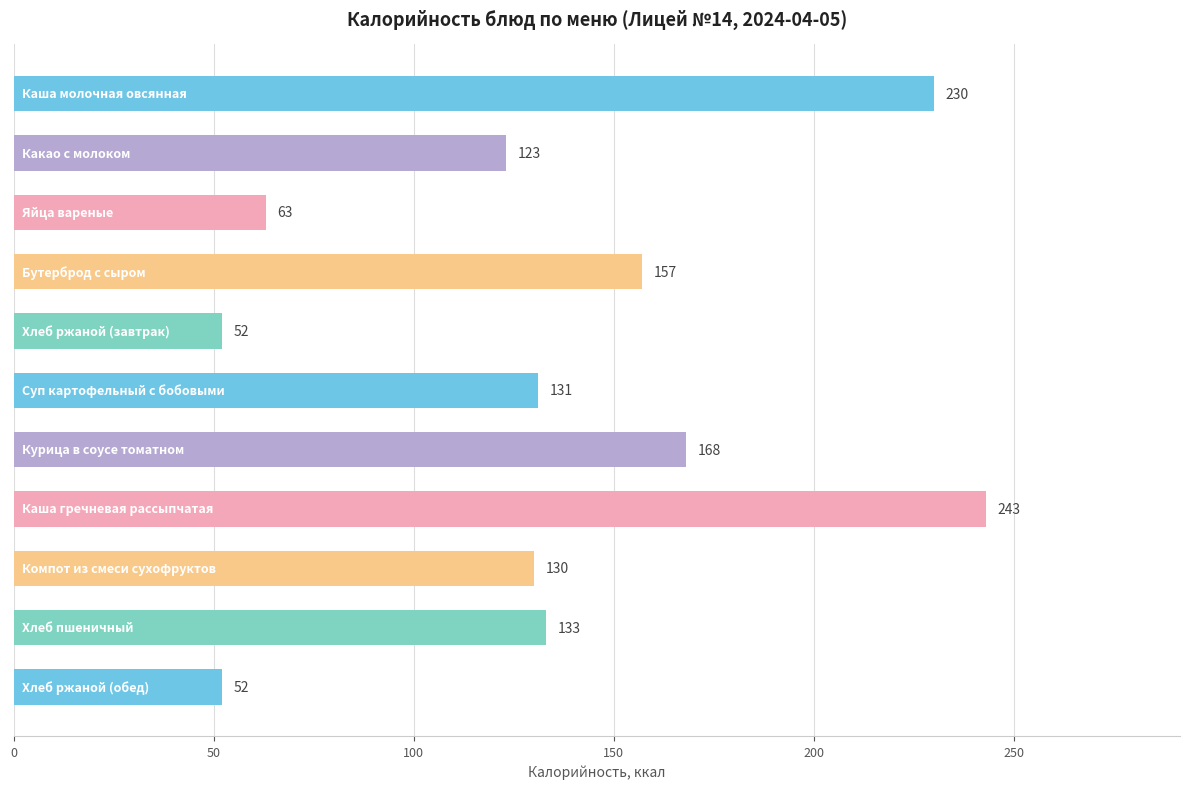

What is the value of the 11th bar from the top?

52